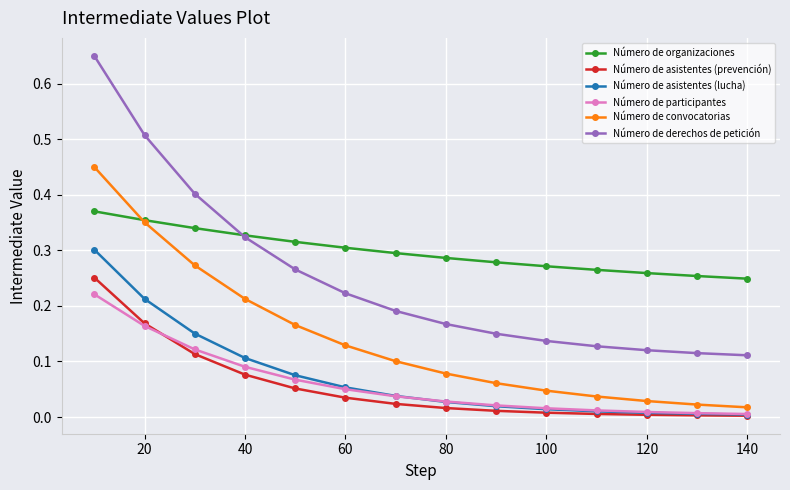

Which series has the largest total across all categories?

Número de organizaciones